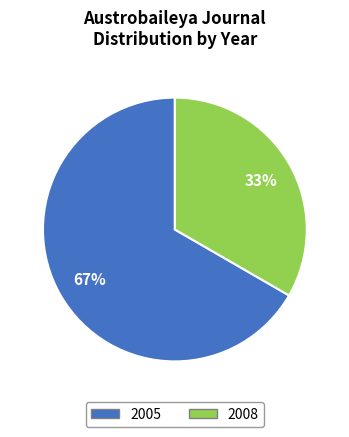

Is there any slice that represents more than half of the pie?

Yes